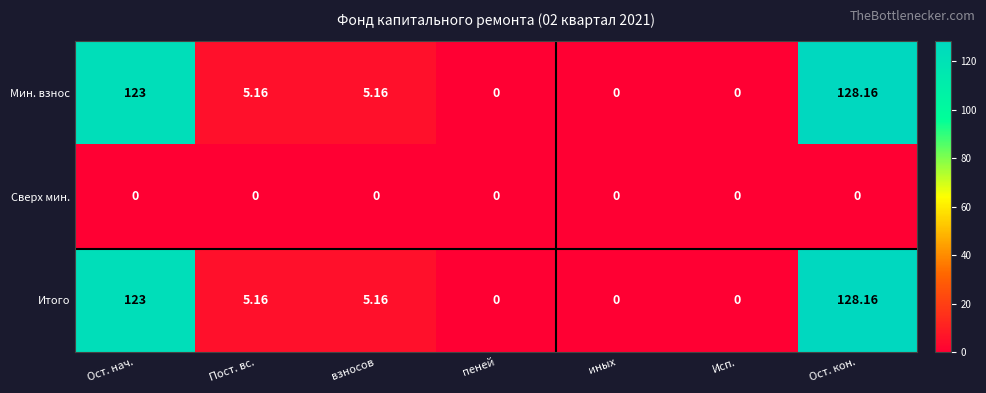

Where does the Итого series first go above 5?

Ост. нач.